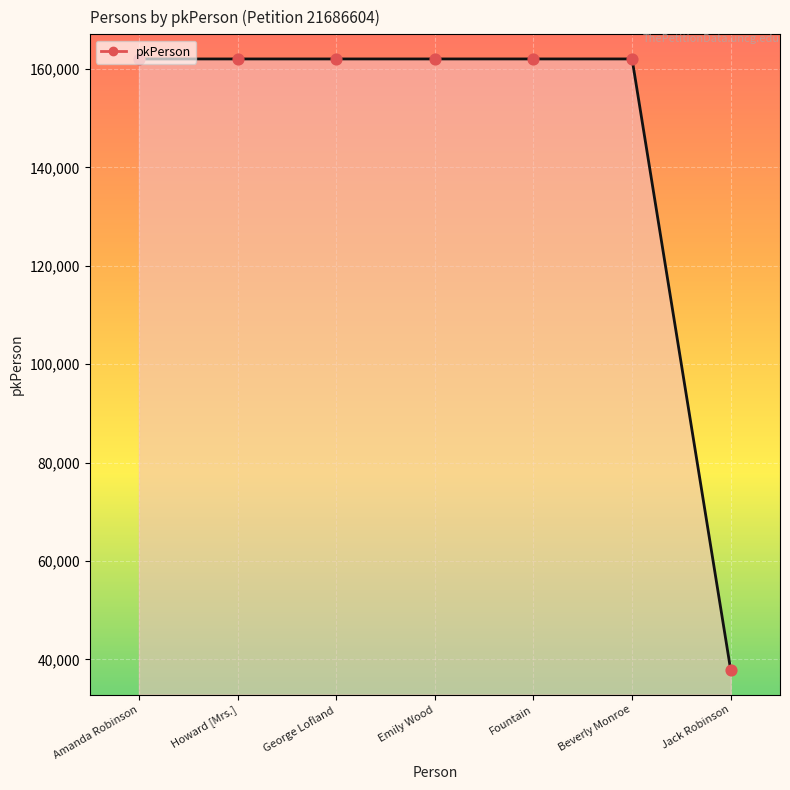

What is the change in value from Beverly Monroe to Jack Robinson?

-124155